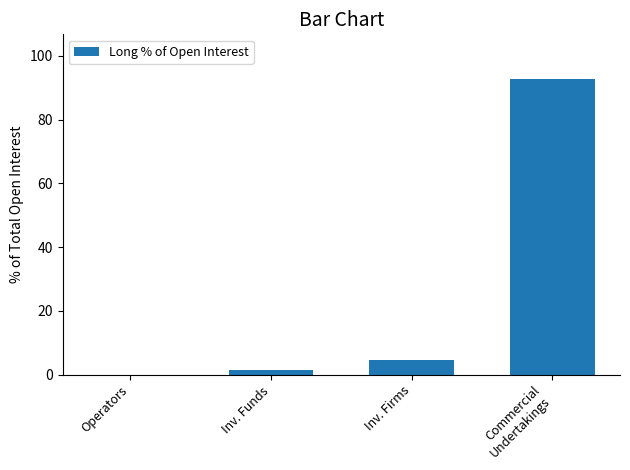

Are the bars grouped side by side (vs. stacked)?

No